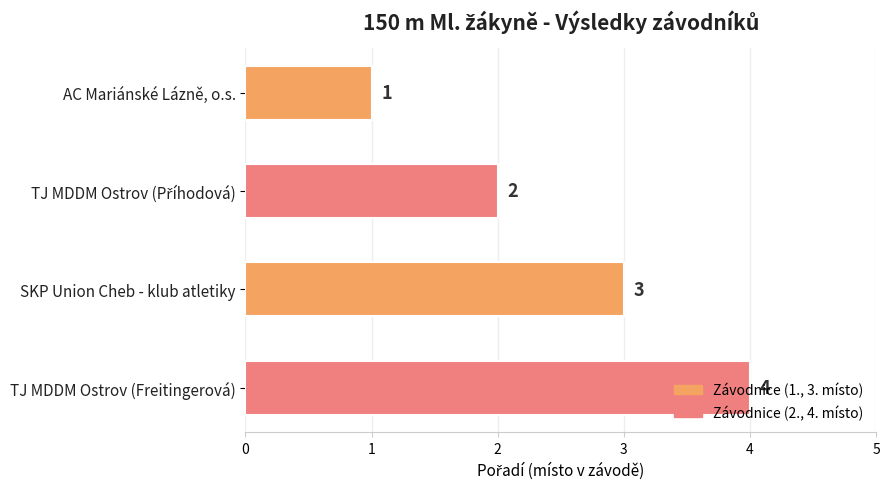

Count the values in the range 2 to 4.

3